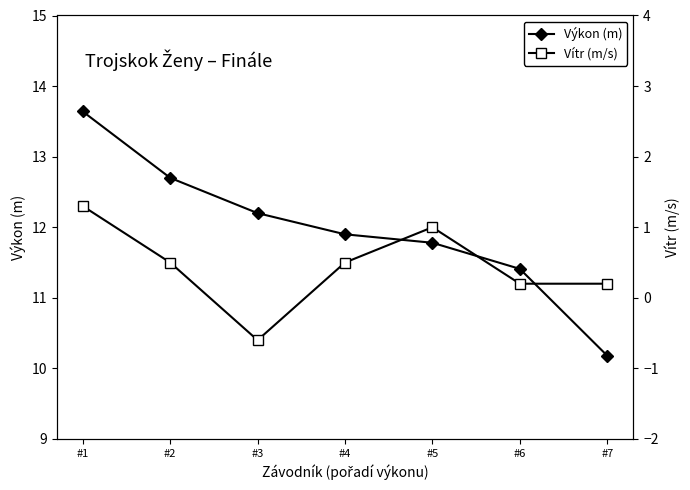

Reading left to right, transcribe all the data shown in this chart.

Výkon (m): 13.6	12.7	12.2	11.9	11.8	11.4	10.2
Vítr (m/s): 1.3	0.5	-0.6	0.5	1.0	0.2	0.2